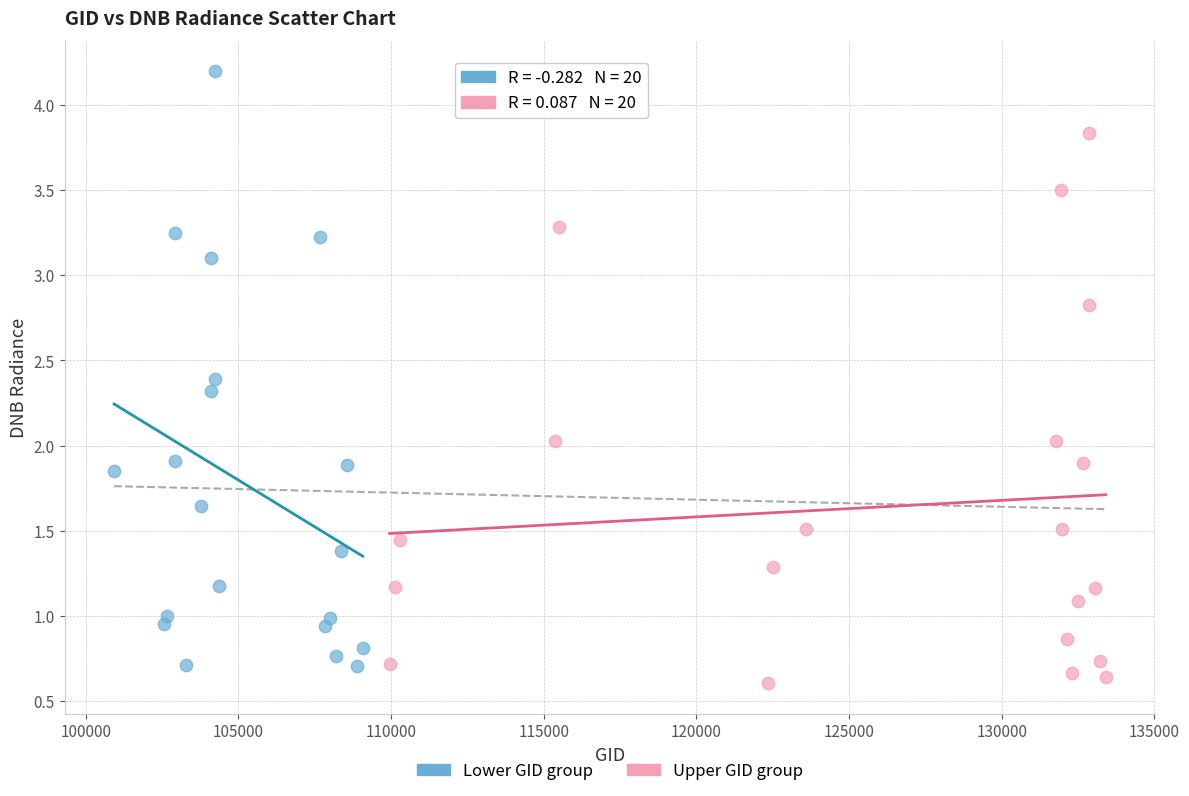

Which series reaches the maximum Y coordinate?

Lower GID group